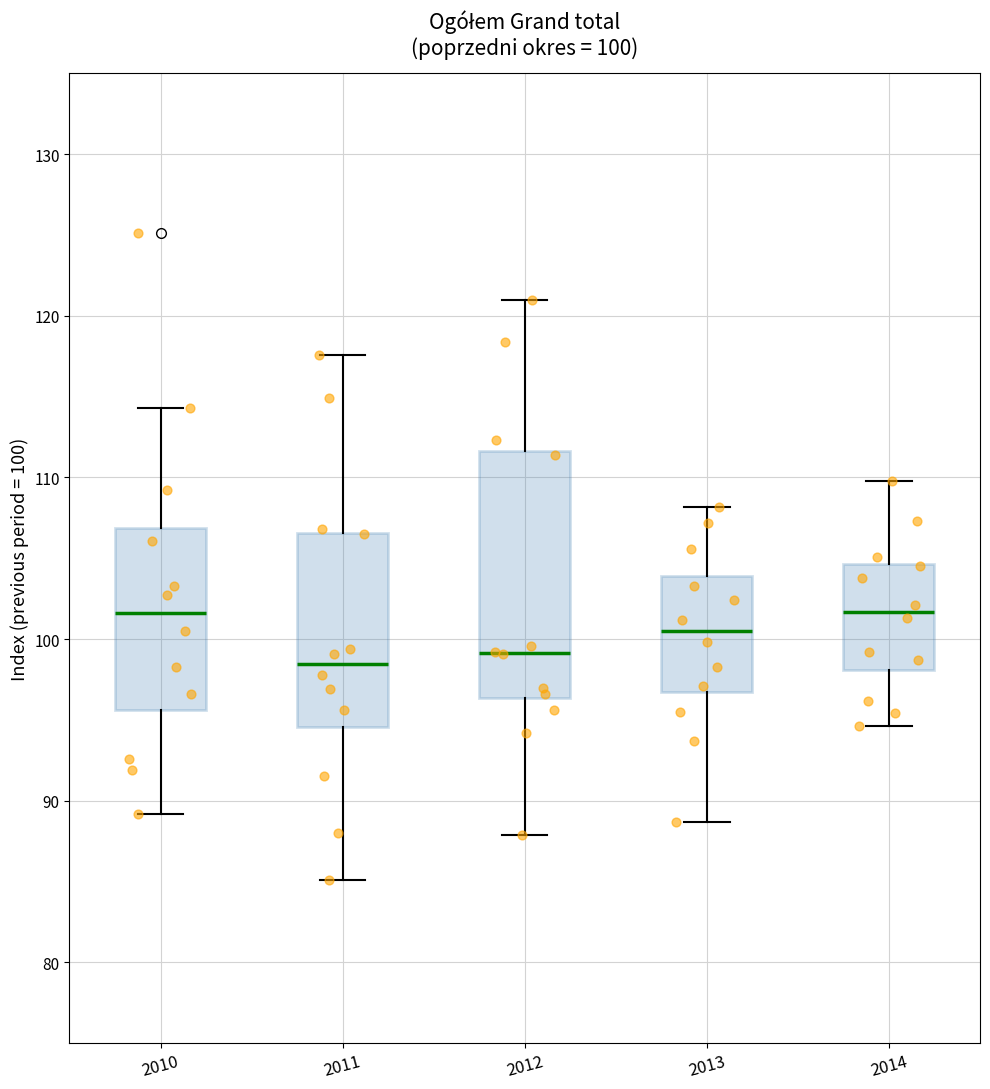

Which box is the tallest, from its lower edge to its upper edge?

2012